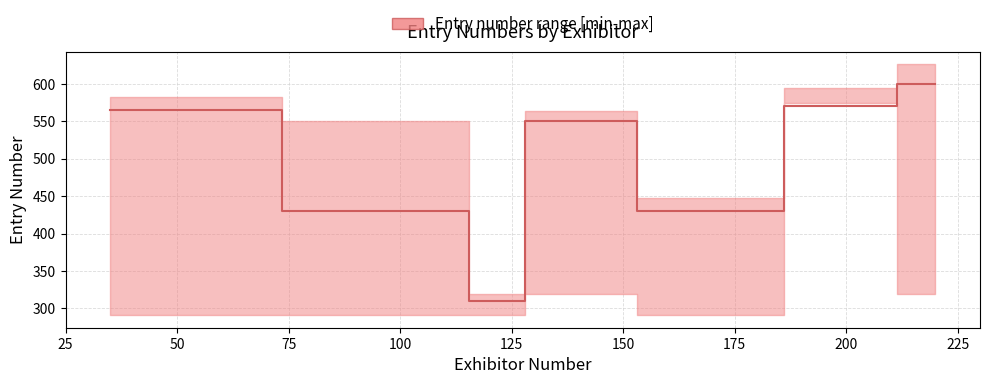

Which has a higher value, 175 or 75?

175